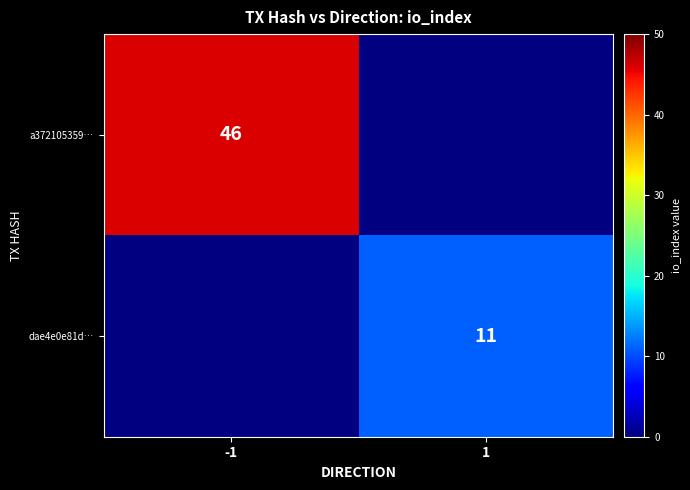

True or false: a372105359… has a value of 73 at -1.

False